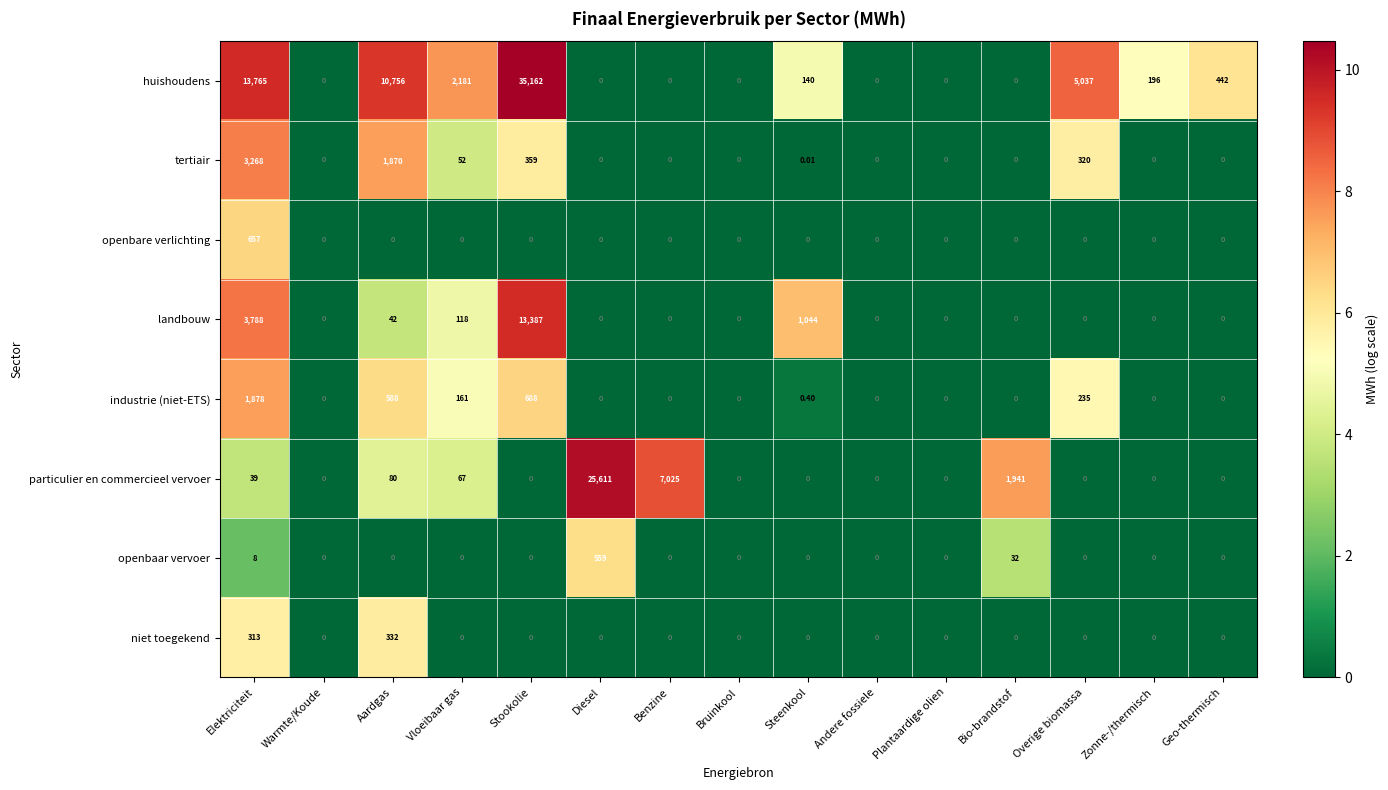

What is the total value across all series at Zonne-/thermisch?

196.0